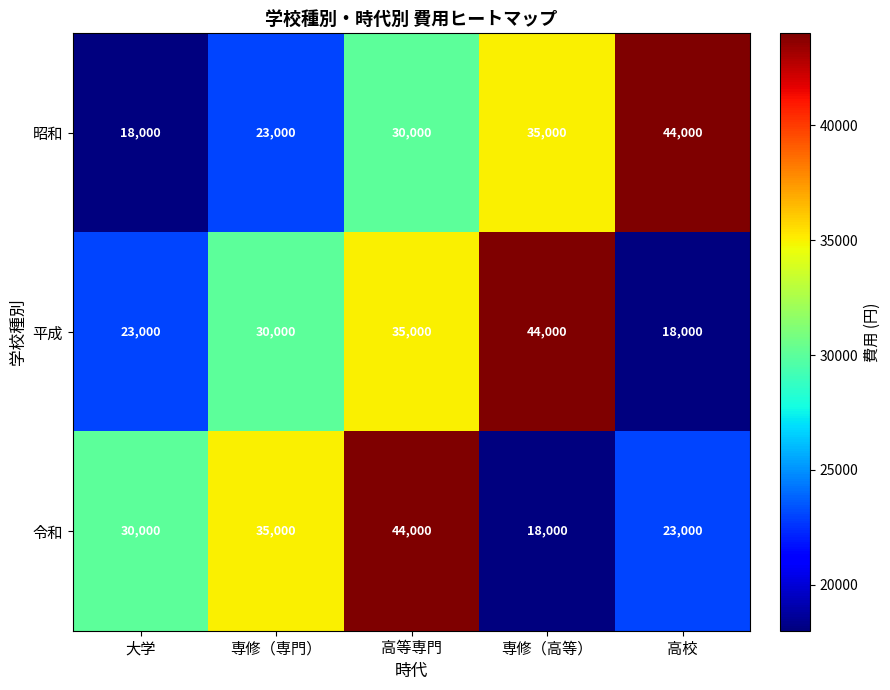

Reading left to right, list all the values displayed in this chart.

昭和: 大学=18000	専修（専門）=23000	高等専門=30000	専修（高等）=35000	高校=44000
平成: 大学=23000	専修（専門）=30000	高等専門=35000	専修（高等）=44000	高校=18000
令和: 大学=30000	専修（専門）=35000	高等専門=44000	専修（高等）=18000	高校=23000